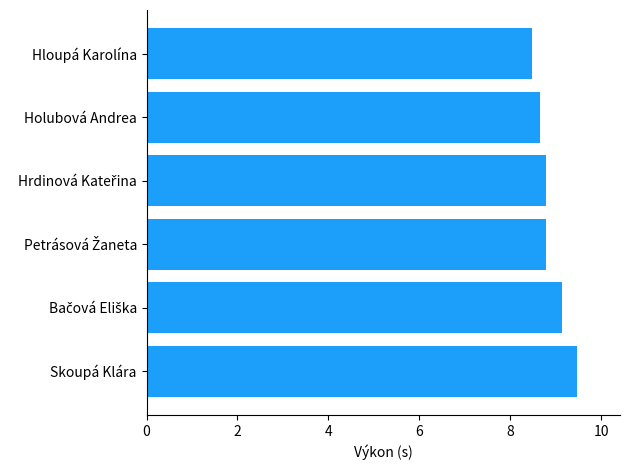

The value at Skoupá Klára is 9.5. True or false?

True